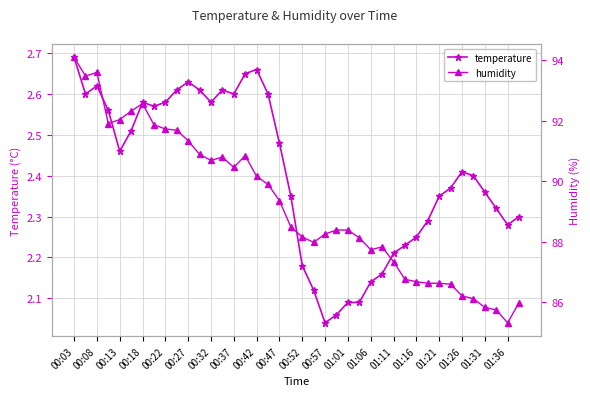

Where does the humidity series first go above 88?

00:03